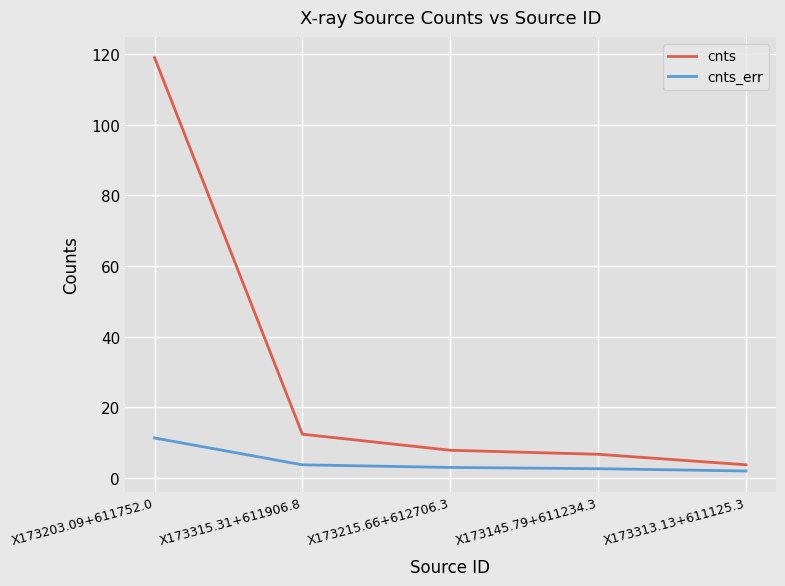

Read the cnts value at X173145.79+611234.3.

6.7